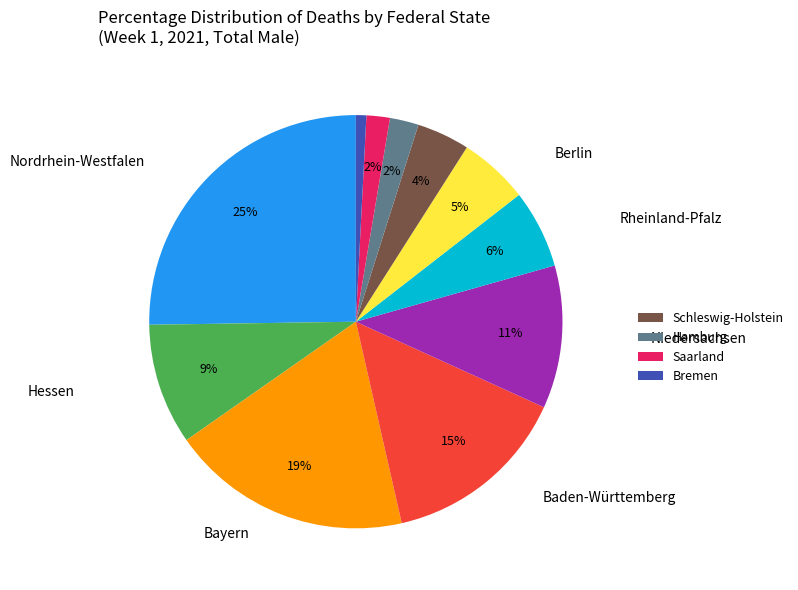

Is there a majority slice in this chart?

No